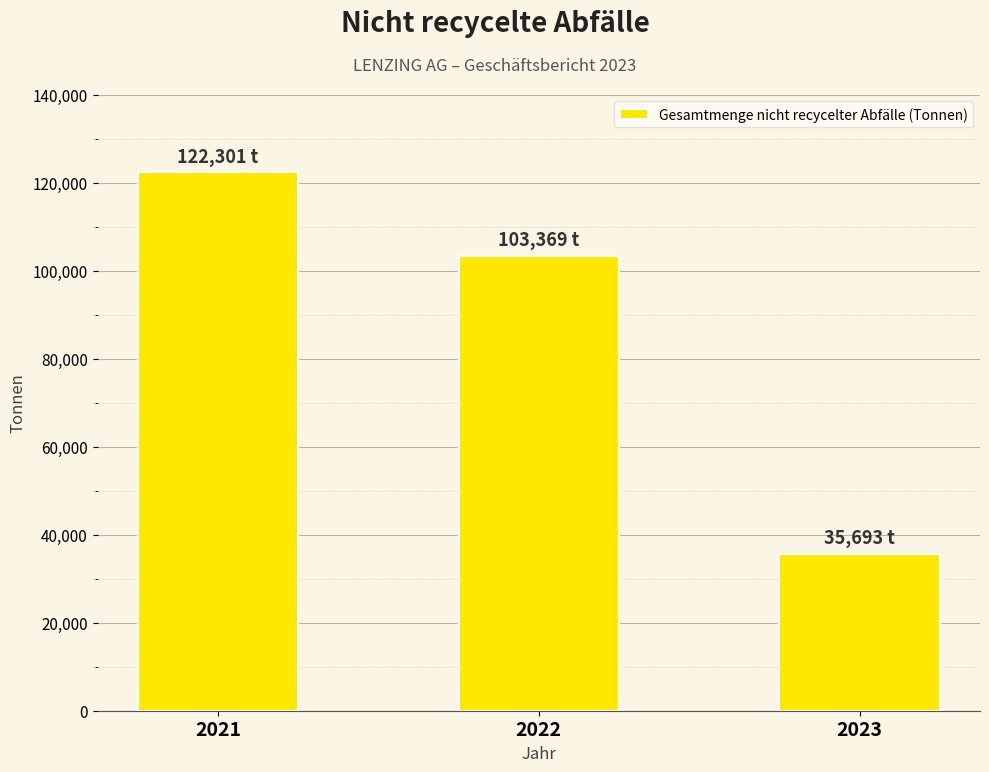

What is the maximum value shown in the chart?

122300.8